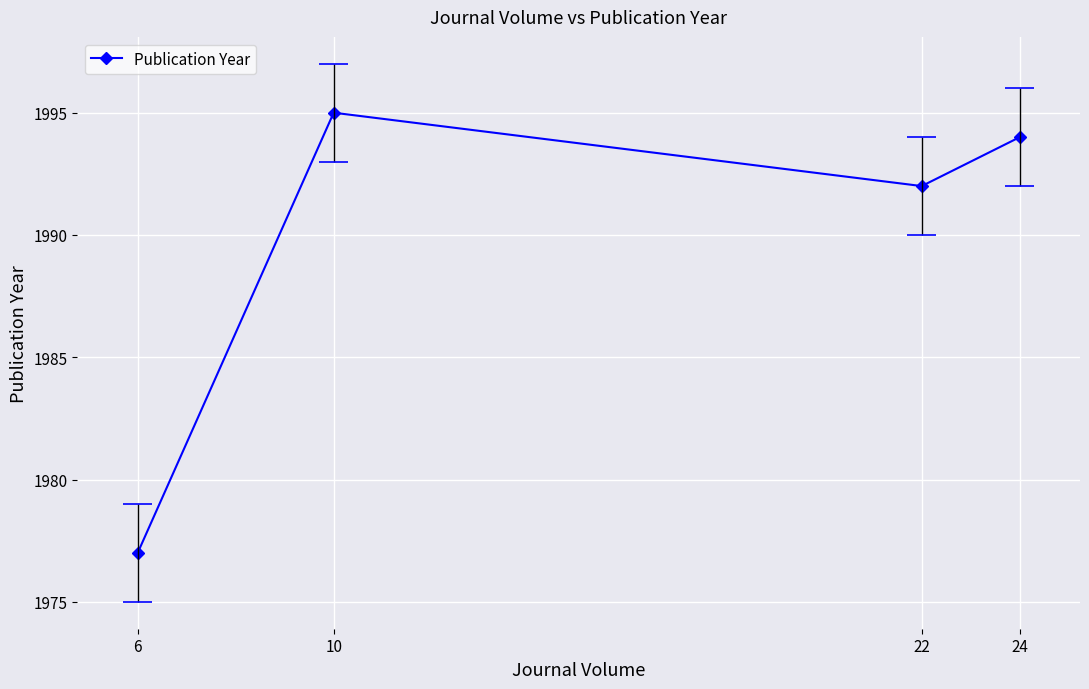

Which has a higher value, 10 or 6?

10